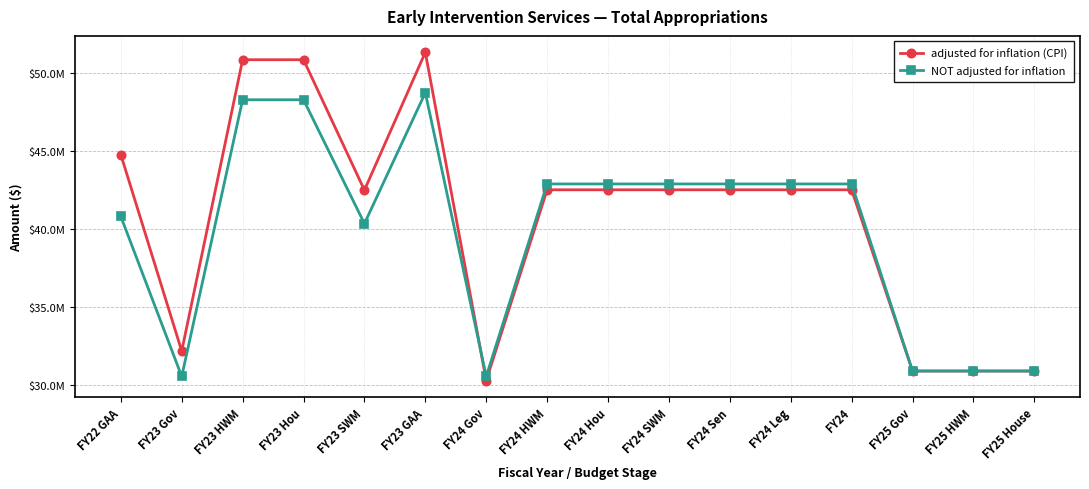

Reading left to right, what are all the values shown in this chart?

adjusted for inflation (CPI): 44778696	32180026	50869064	50869064	42501285	51344556	30287076	42524074	42524074	42524074	42524074	42524074	42524074	30900031	30900032	30900032
NOT adjusted for inflation: 40813300	30554823	48300000	48300000	40354823	48751478	30554823	42900000	42900000	42900000	42900000	42900000	42900000	30900031	30900032	30900032